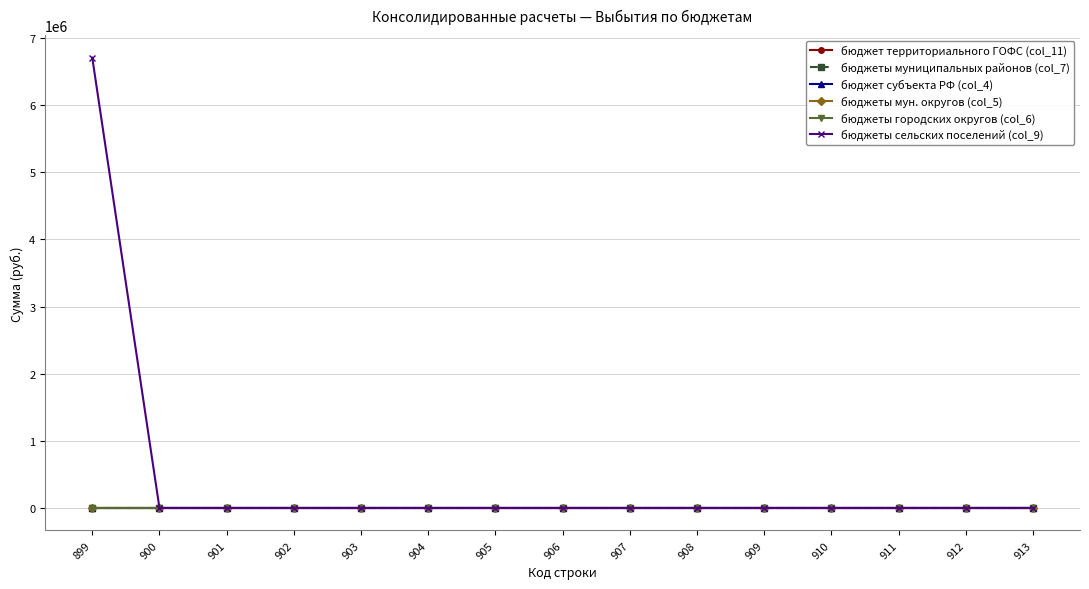

Is this an area chart (filled region under the line)?

No